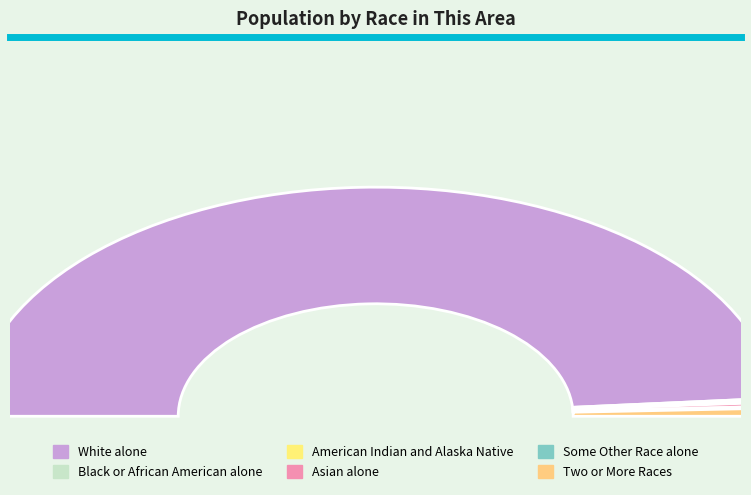

Which slice is the largest?

White alone